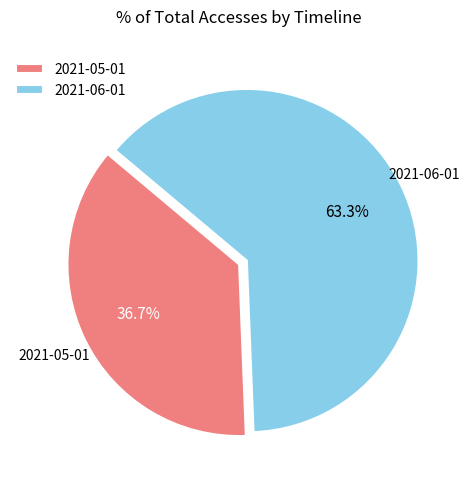

What portion of the pie excludes 2021-05-01?

63.3%